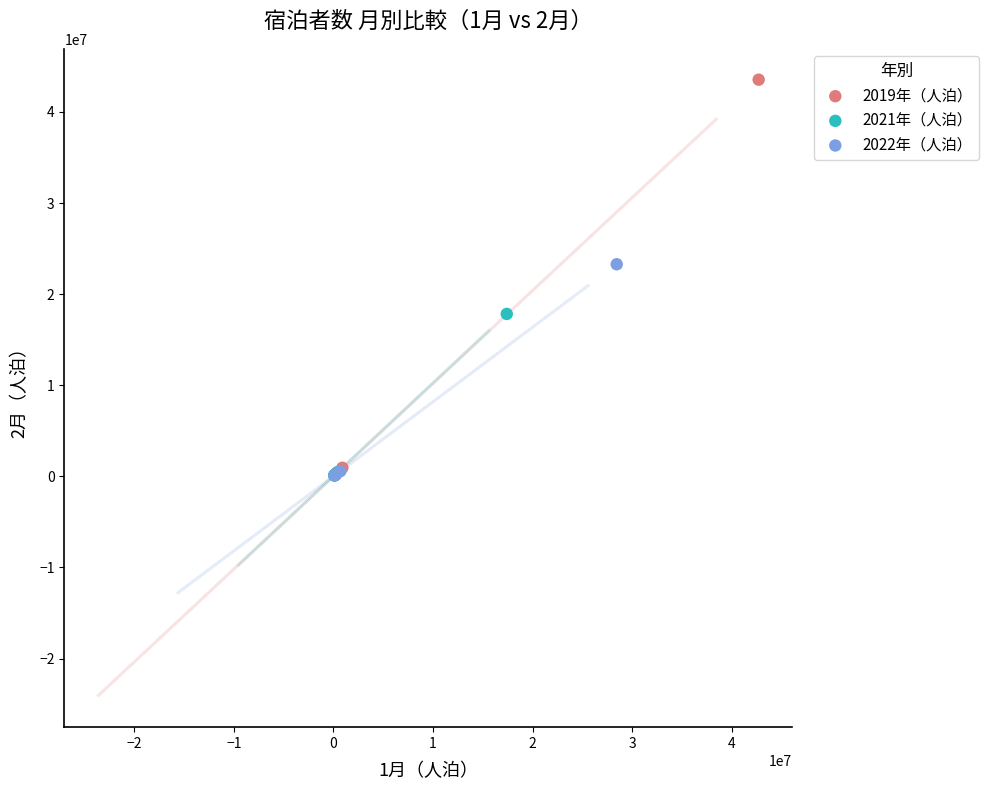

Which series reaches the maximum Y coordinate?

2019年（人泊）